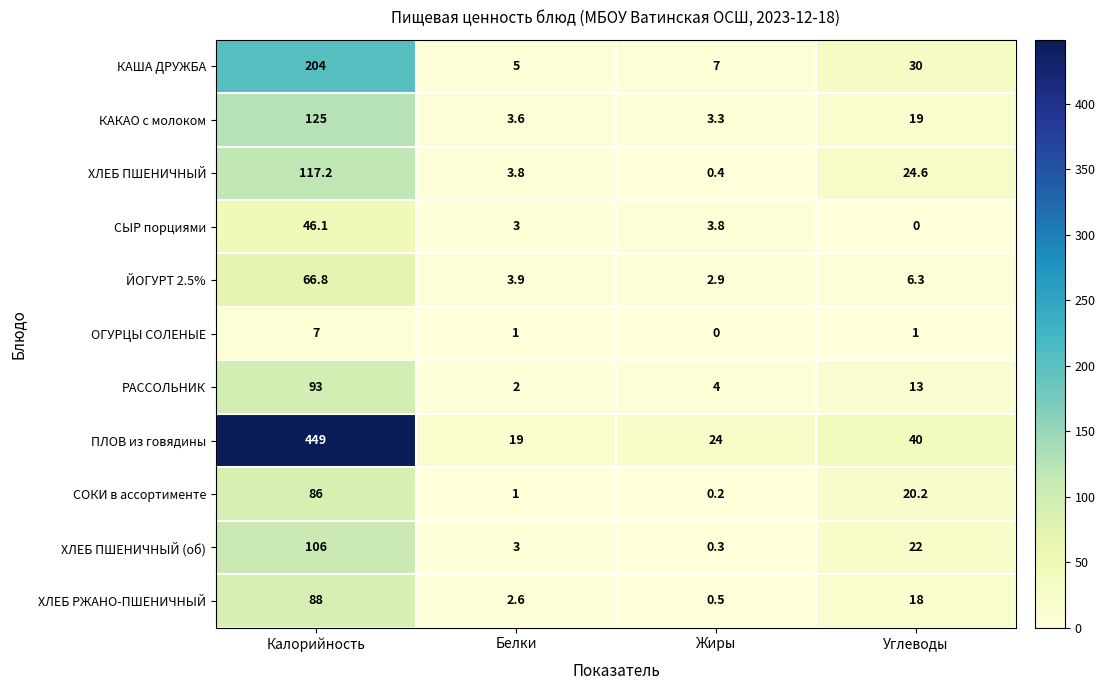

At how many categories does at least one series exceed 374?

1